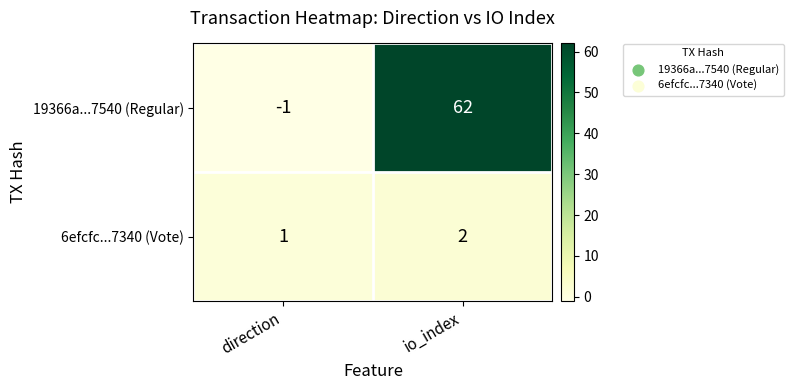

Reading left to right, what are all the values shown in this chart?

19366a...7540 (Regular): direction=-1	io_index=62
6efcfc...7340 (Vote): direction=1	io_index=2